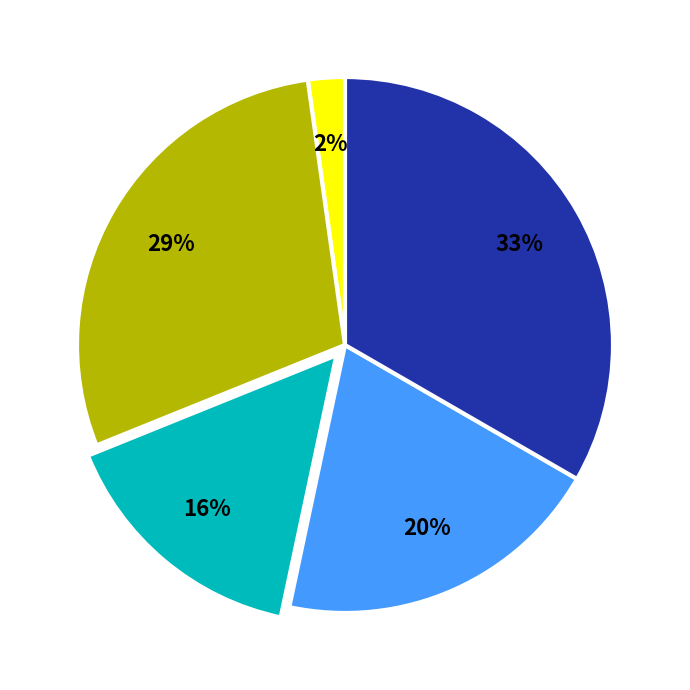

To the nearest percent, what is the average slice percentage?

20%